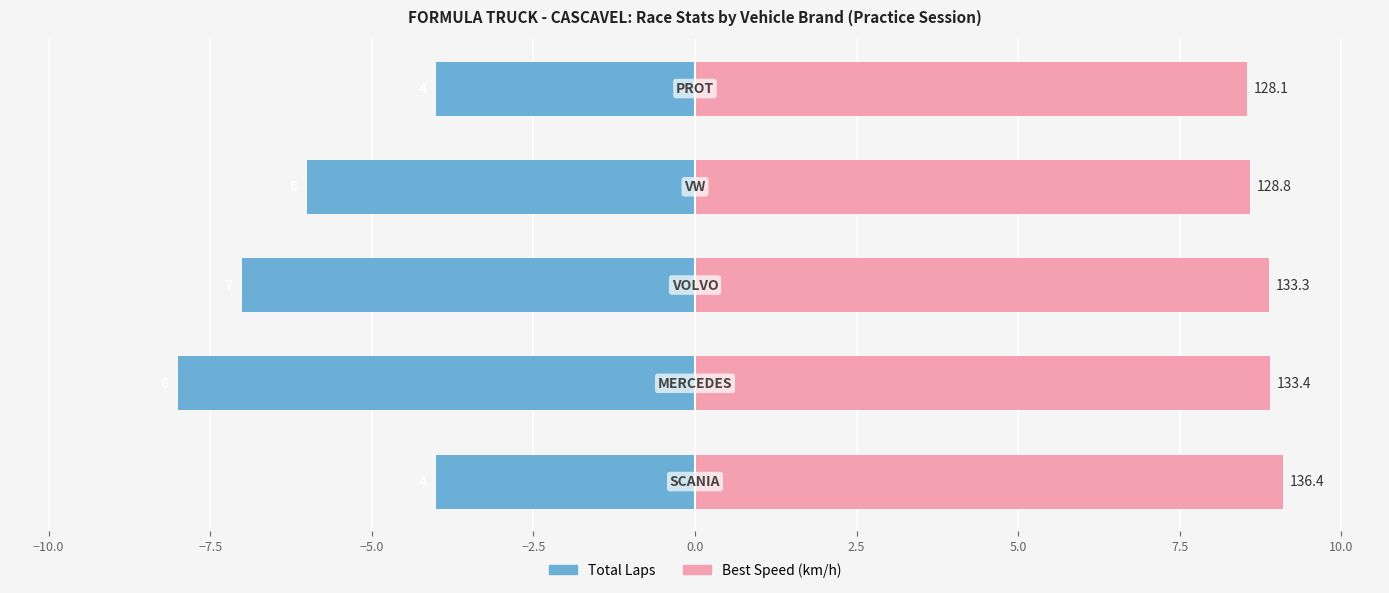

What value does the Total Laps series have at −7.5?

-7.0